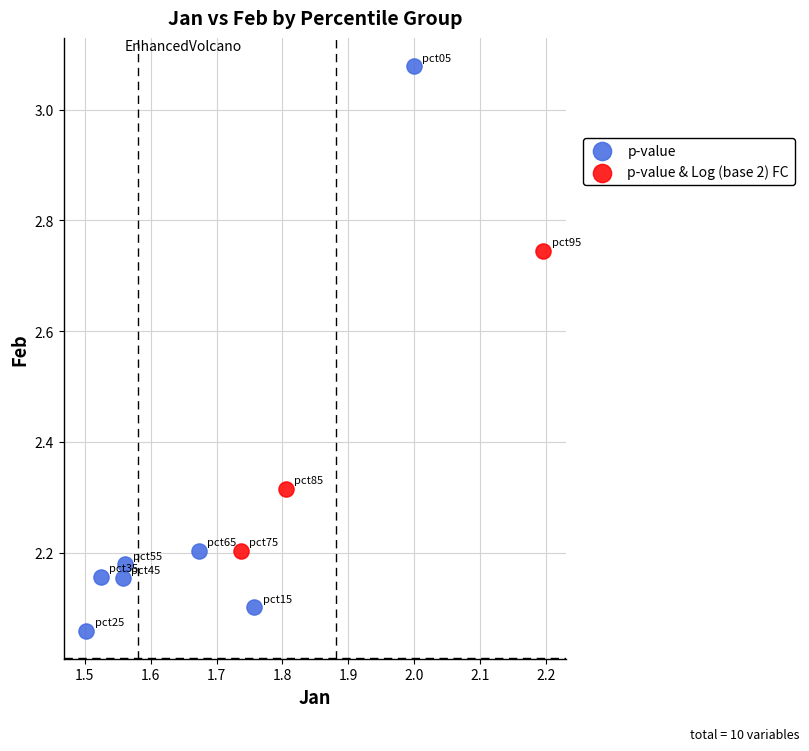

Which series reaches the maximum Y coordinate?

p-value